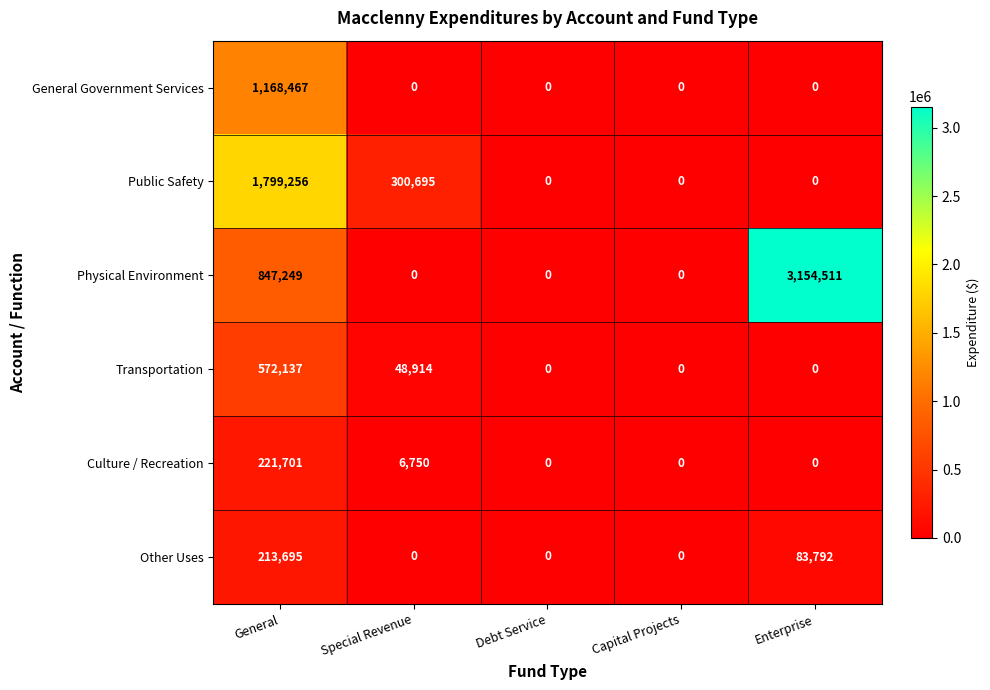

How many data points in Transportation are above 0?

2